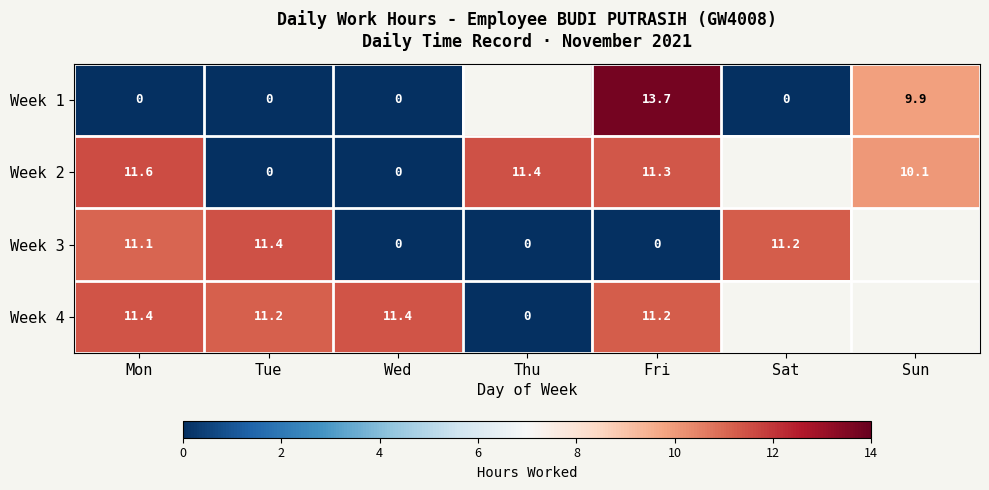

What is the sum of the Week 4 values at Wed and Thu?

11.4